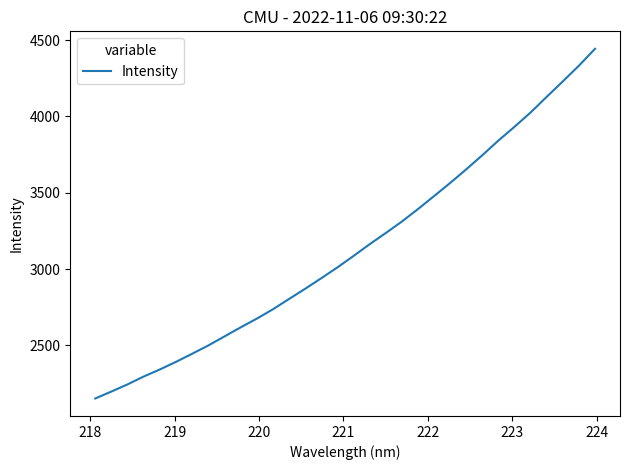

What is the smallest value displayed?

2152.7